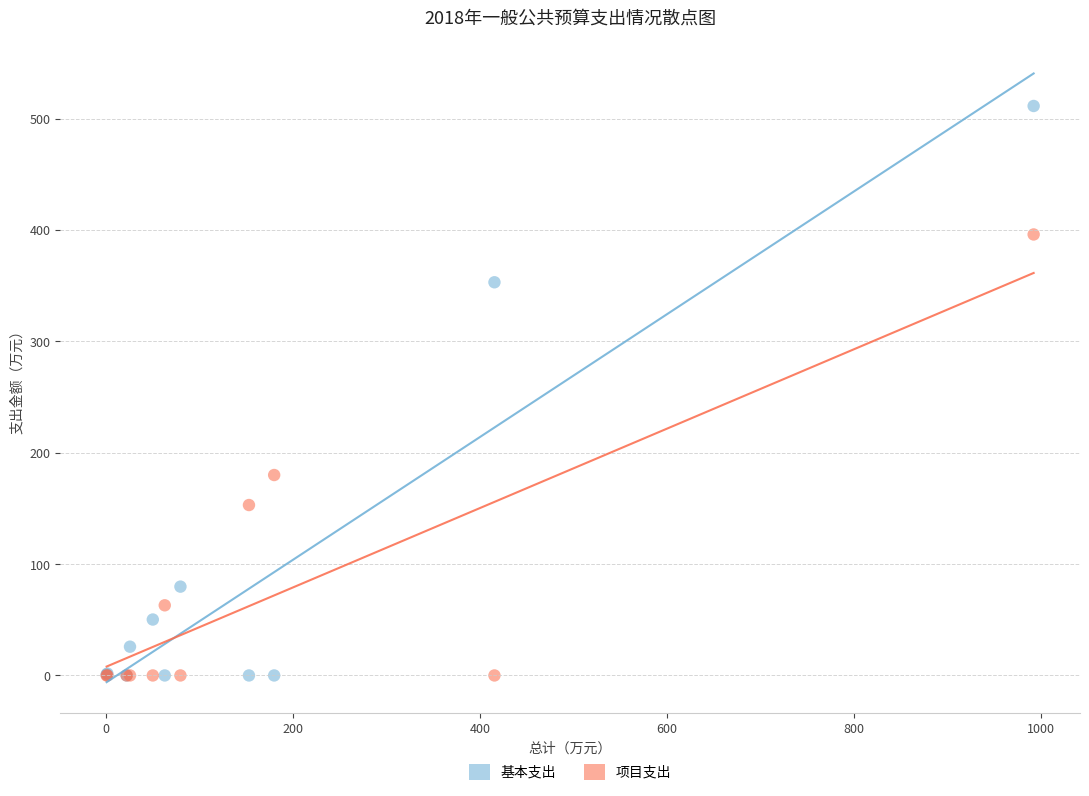

In the 基本支出 series, what Y value is closest to 255?

353.1